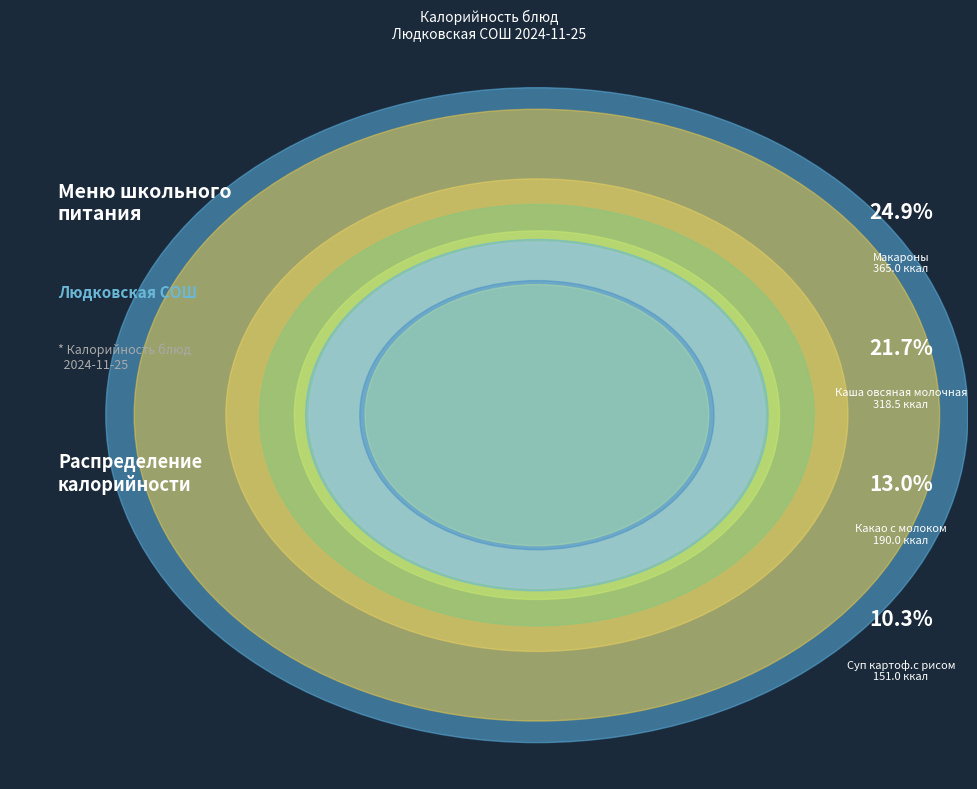

Which slice is the largest?

Макароны